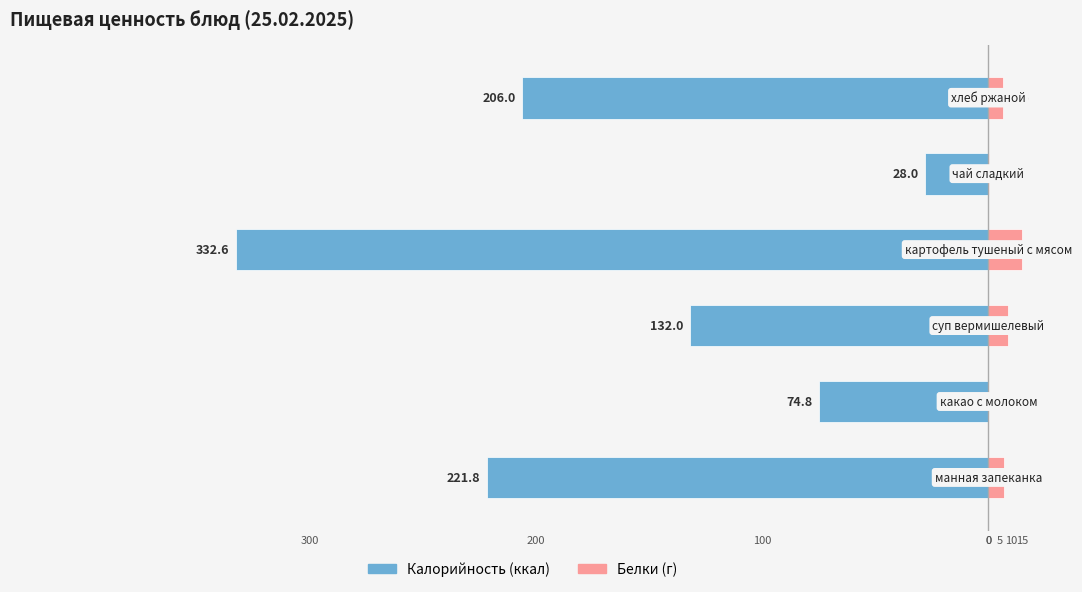

Reading right to left, what are all the values shown in this chart?

Калорийность (ккал): 5=-206.0	0=-28.0	300=-332.6	200=-132.0	100=-74.8	0=-221.8
Белки (г): 5=6.6	0=0.2	300=14.8	200=8.8	100=0.0	0=7.0